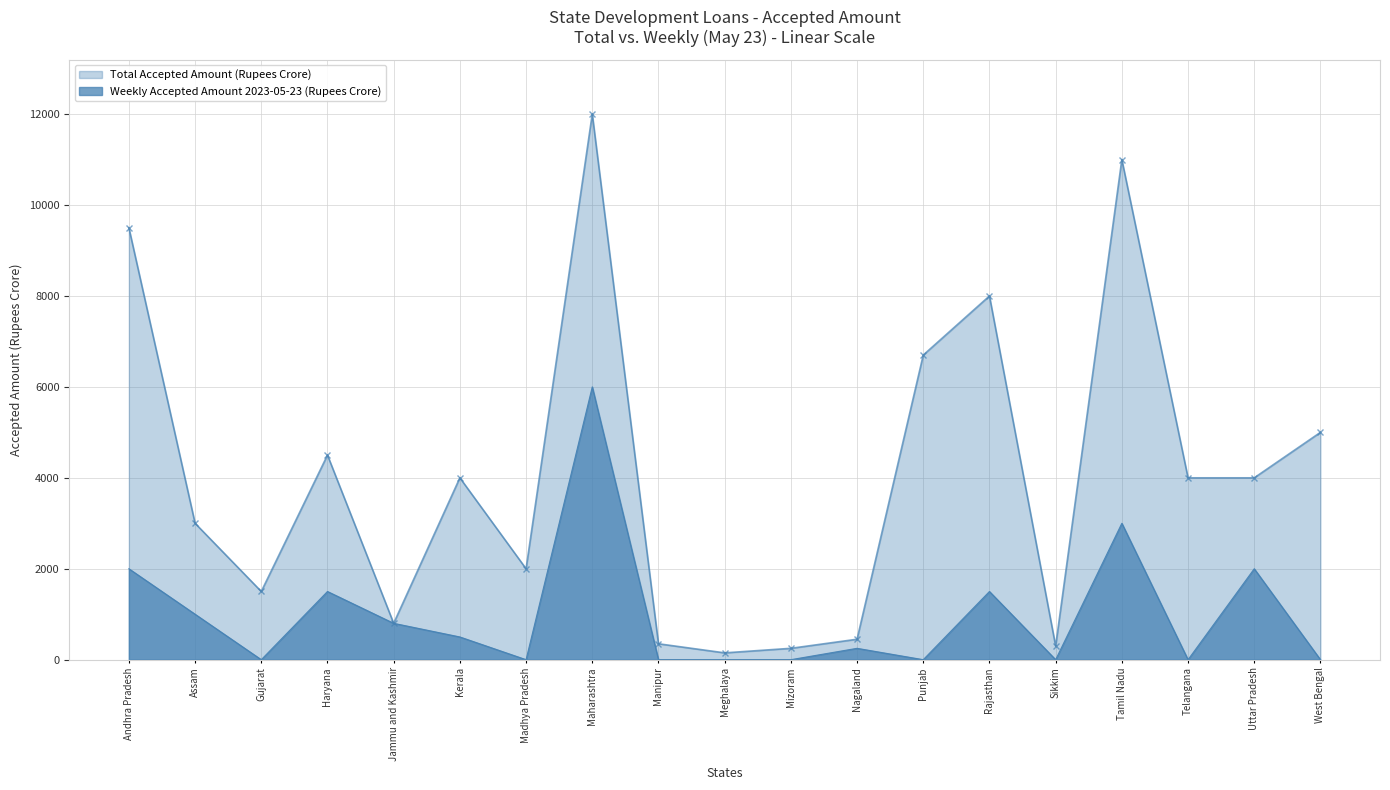

How many lines are shown in the chart?

2